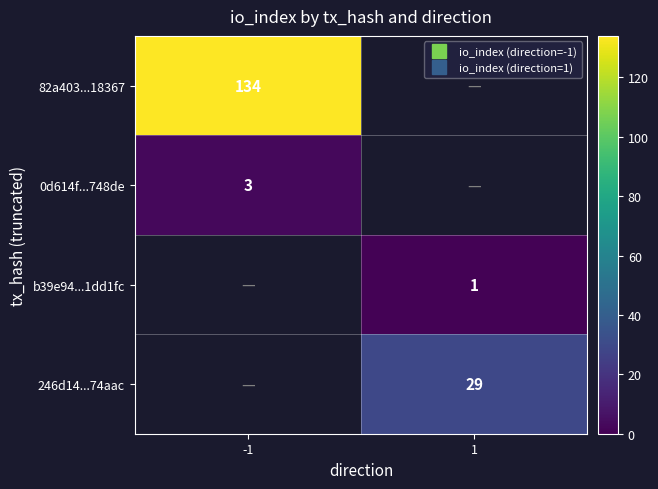

At how many categories does at least one series exceed 68?

1